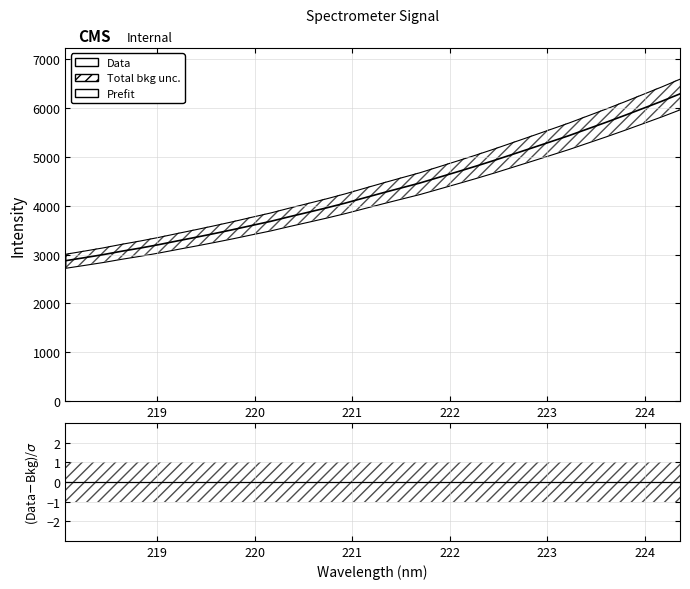

Does the chart display data point markers on the line(s)?

No